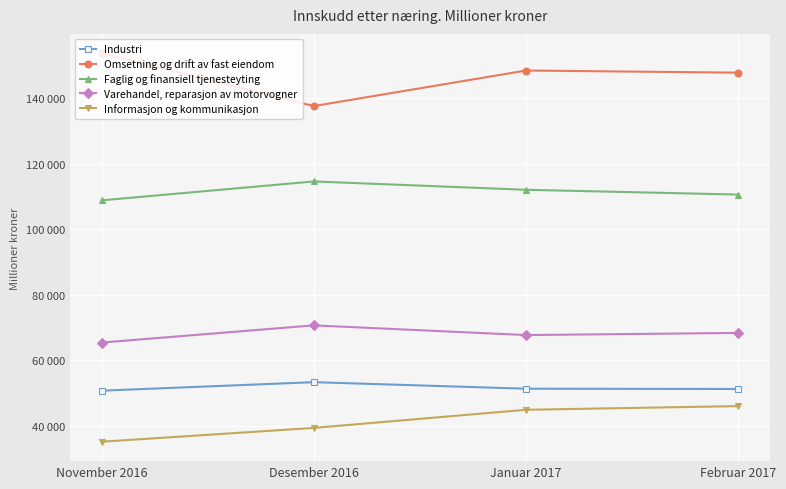

Reading right to left, transcribe all the data shown in this chart.

Industri: 51173	51260	53253	50655
Omsetning og drift av fast eiendom: 147755	148409	137553	153665
Faglig og finansiell tjenesteyting: 110530	111996	114542	108770
Varehandel, reparasjon av motorvogner: 68292	67632	70598	65344
Informasjon og kommunikasjon: 45945	44827	39284	35071